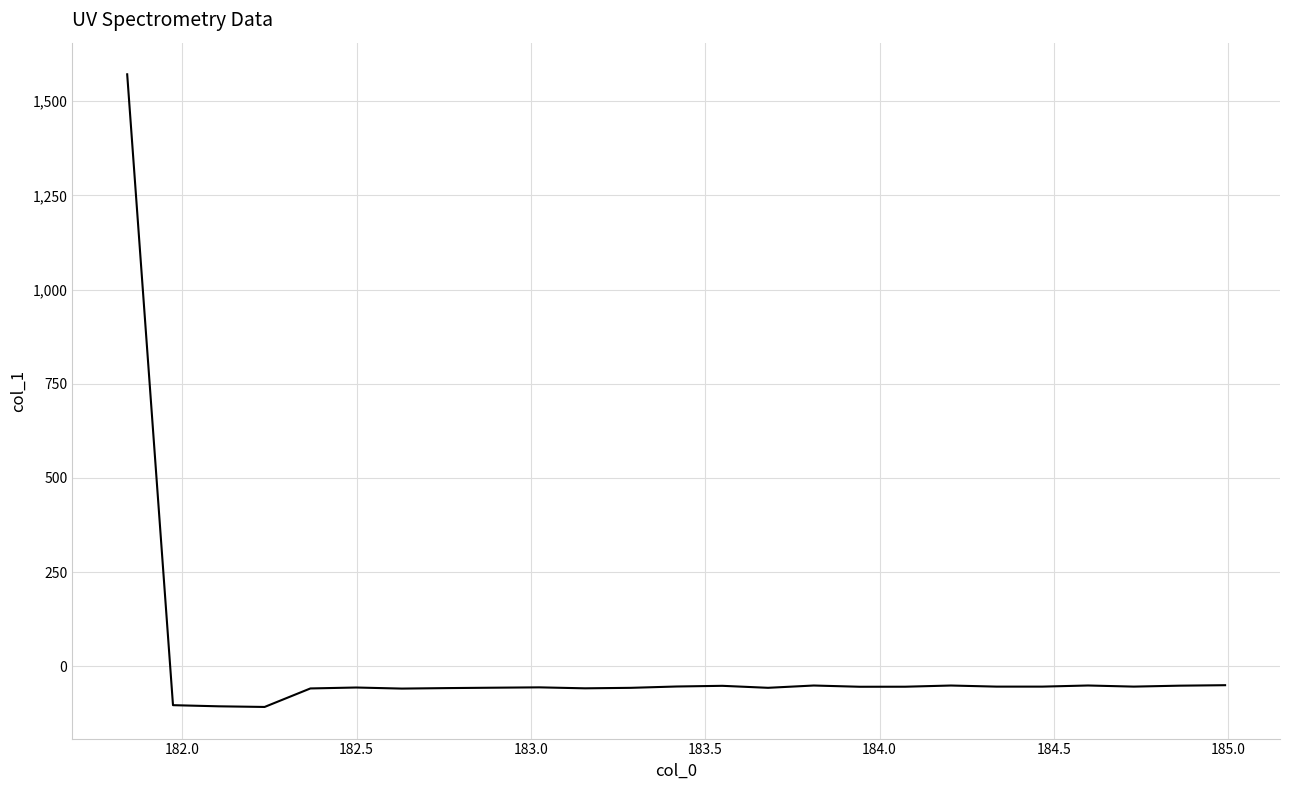

What is the sum of all values?

104.3